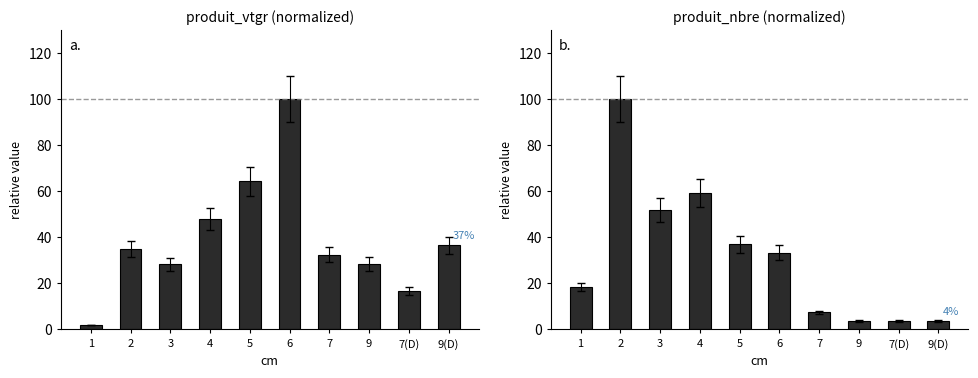

Reading left to right, transcribe all the data shown in this chart.

produit_vtgr: 2.0	34.8	28.4	47.9	64.2	100.0	32.4	28.4	16.9	36.5
produit_nbre: 18.5	100.0	51.9	59.3	37.0	33.3	7.4	3.7	3.7	3.7